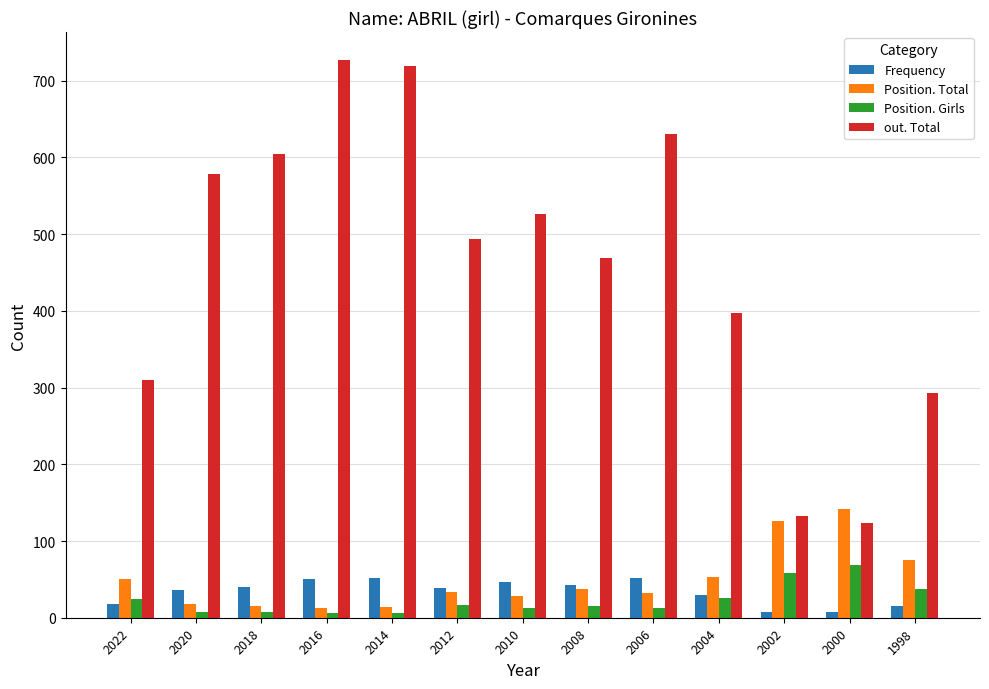

What are all the series names shown in the legend?

Frequency, Position. Total, Position. Girls, out. Total